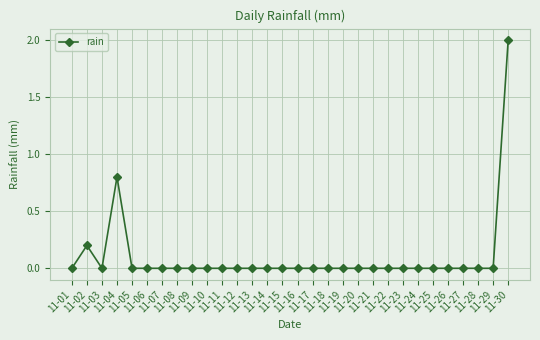

How many data points does each series have?

30